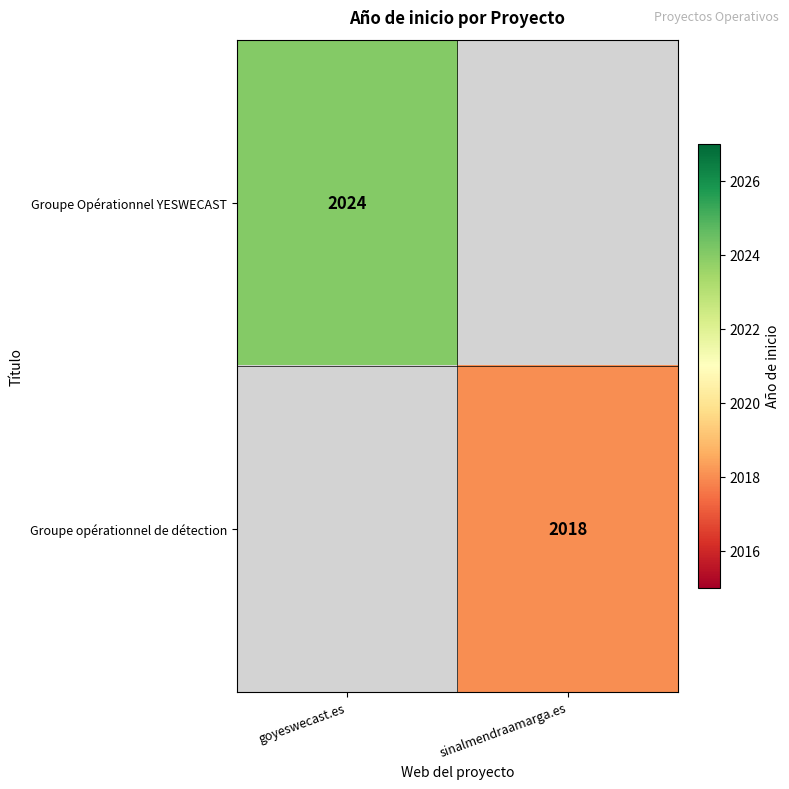

The value of Groupe opérationnel de détection at sinalmendraamarga.es is 1019. True or false?

False